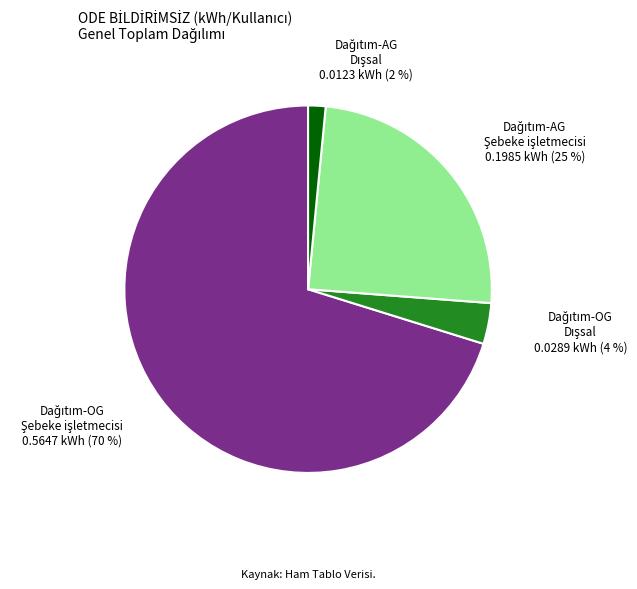

Does any single category account for the majority?

Yes